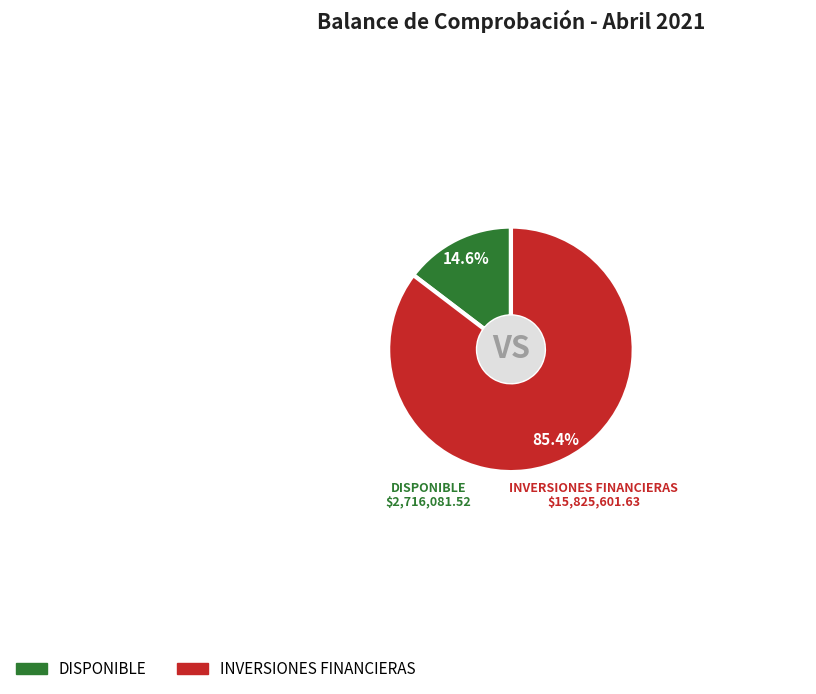

Is there any slice that represents more than half of the pie?

Yes